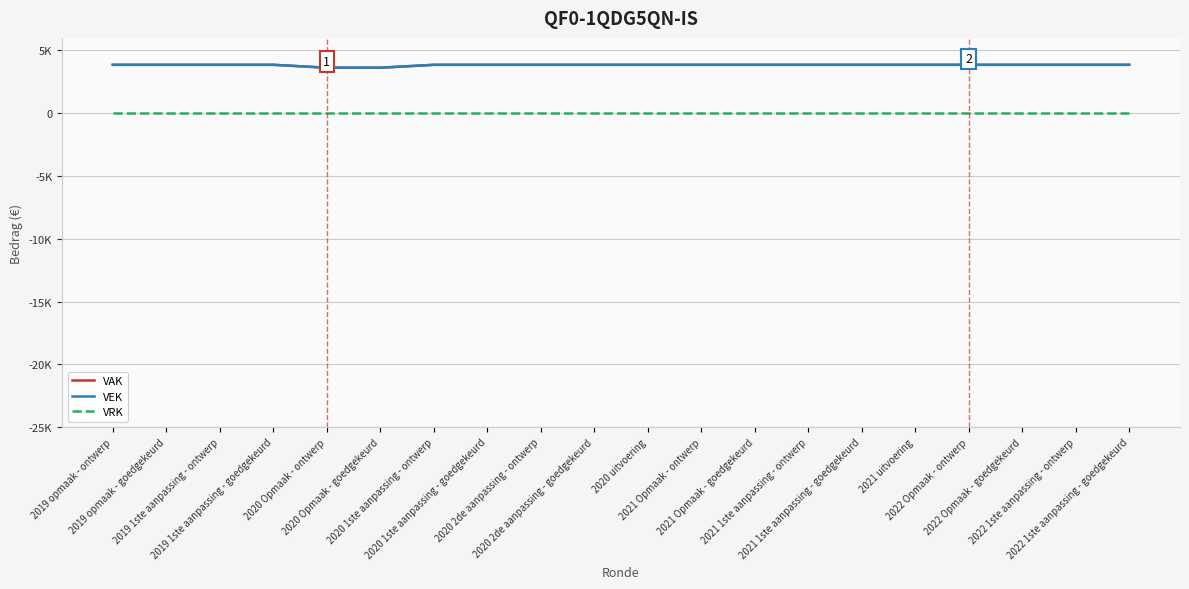

Is this an area chart (filled region under the line)?

No